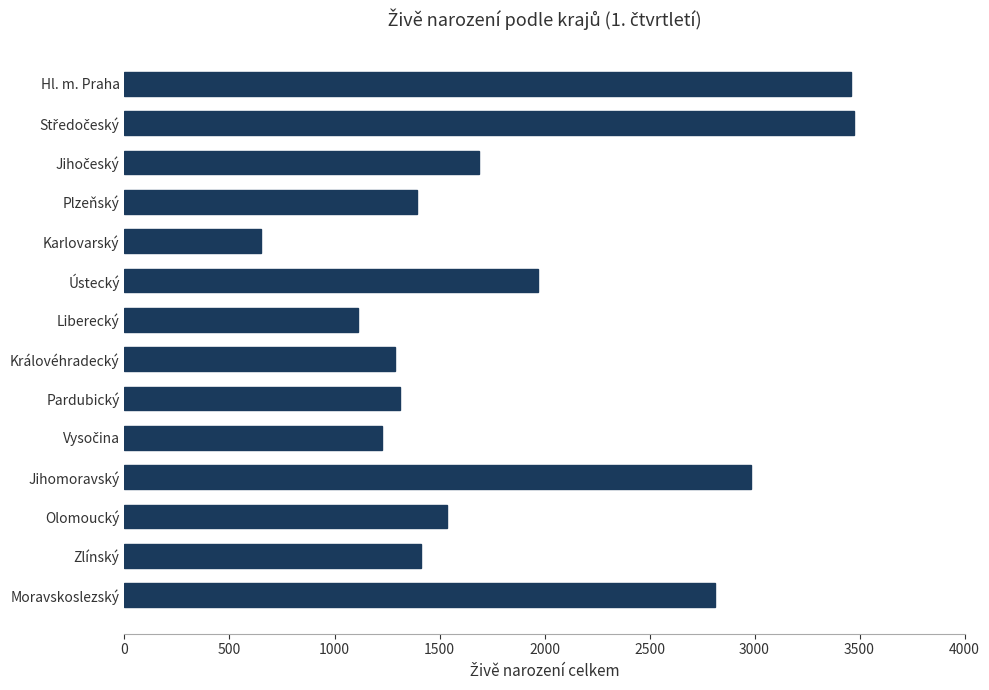

What is the difference between the maximum and second lowest values?

2358